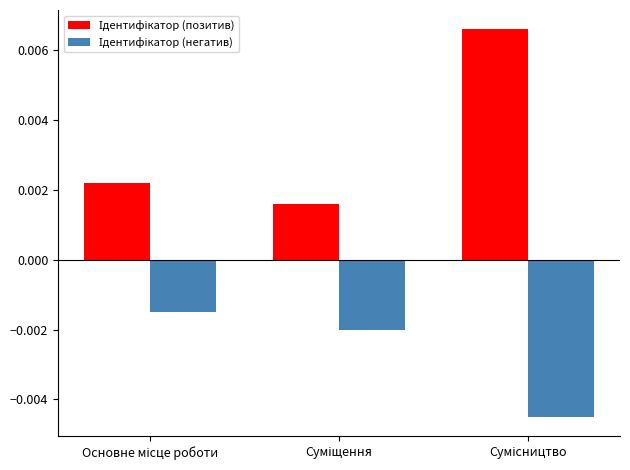

At how many categories does at least one series exceed 0?

3